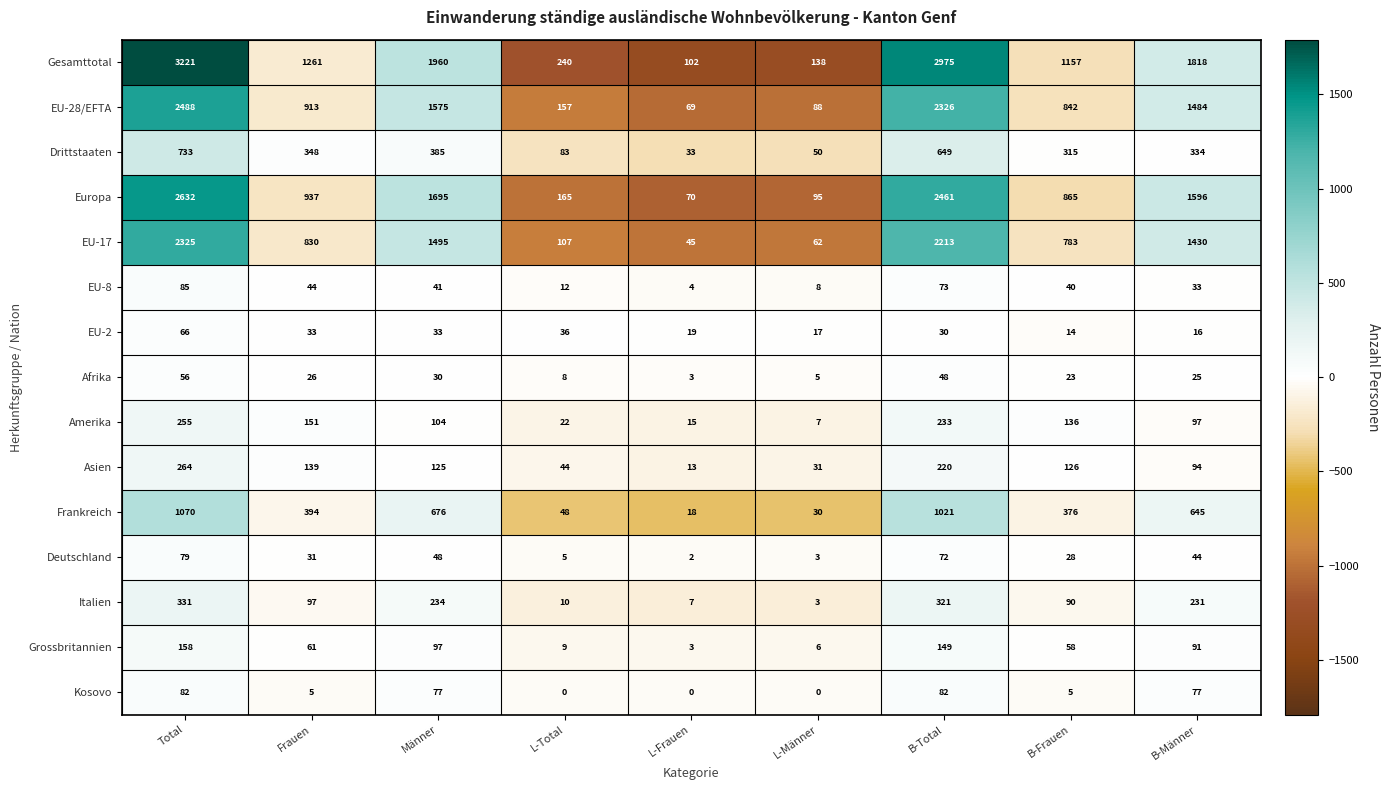

Which series has the largest range (max minus min)?

Gesamttotal